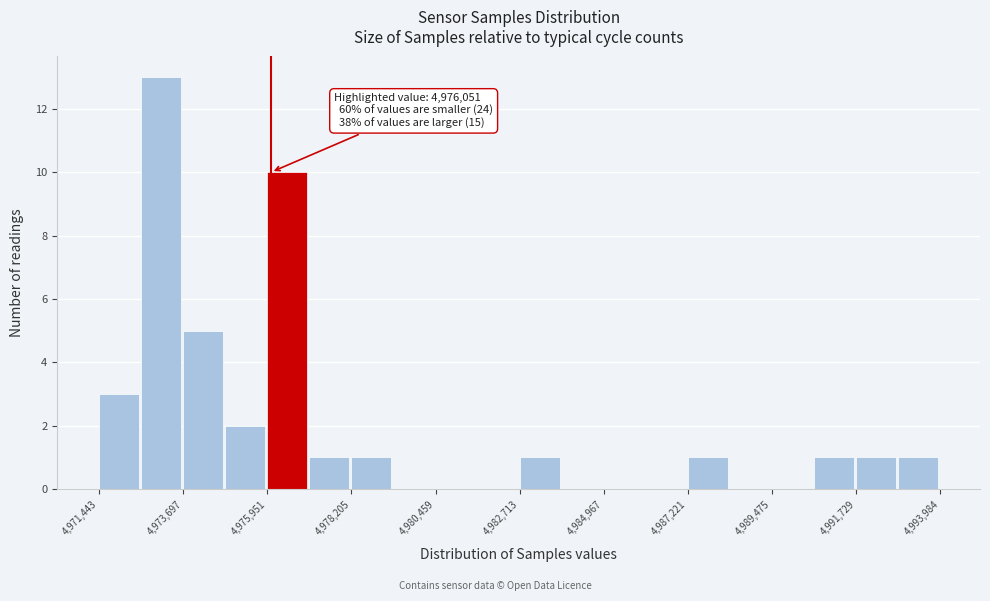

Around what value on the x-axis is the tallest bar? Give the approximate position of its centre, as read against the axis.

4973000